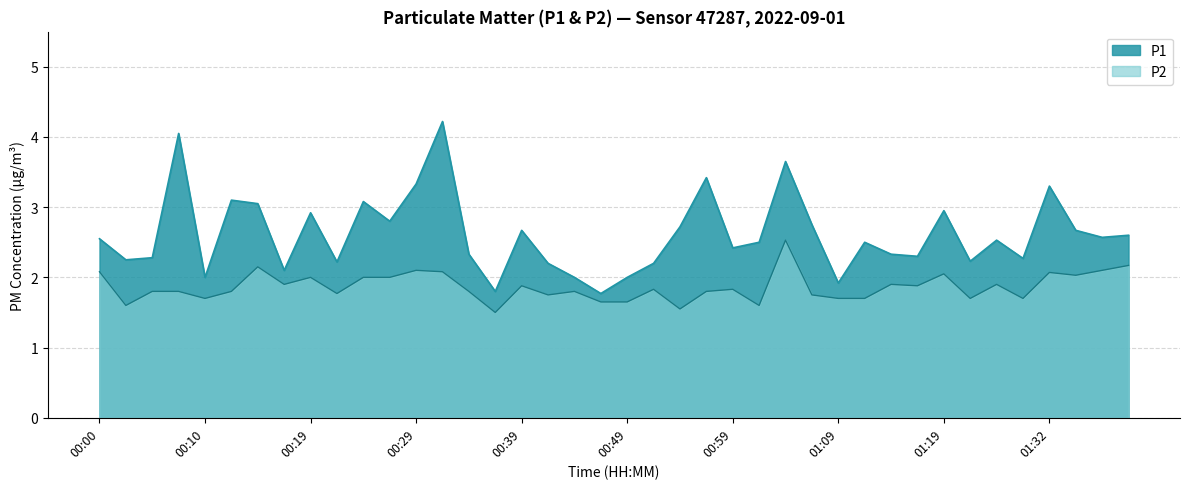

Does the chart display data point markers on the line(s)?

No